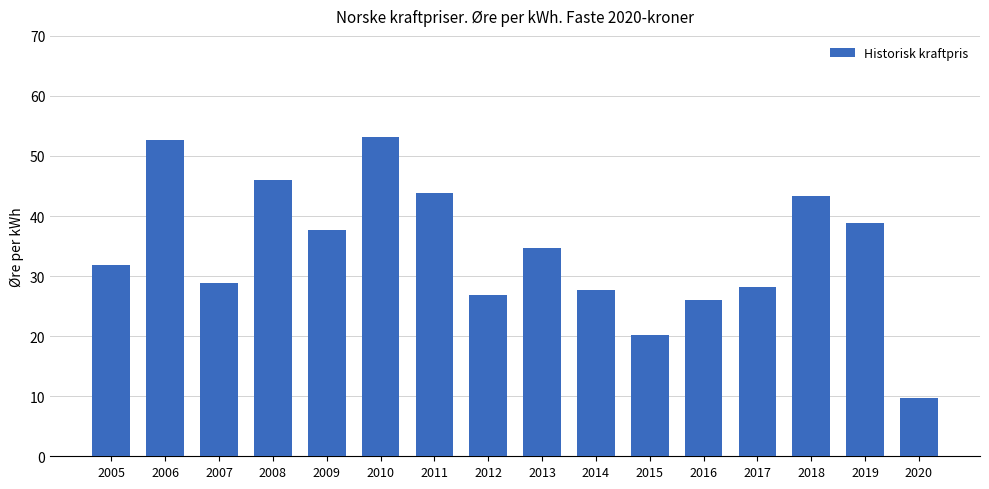

What is the smallest value displayed?

9.7